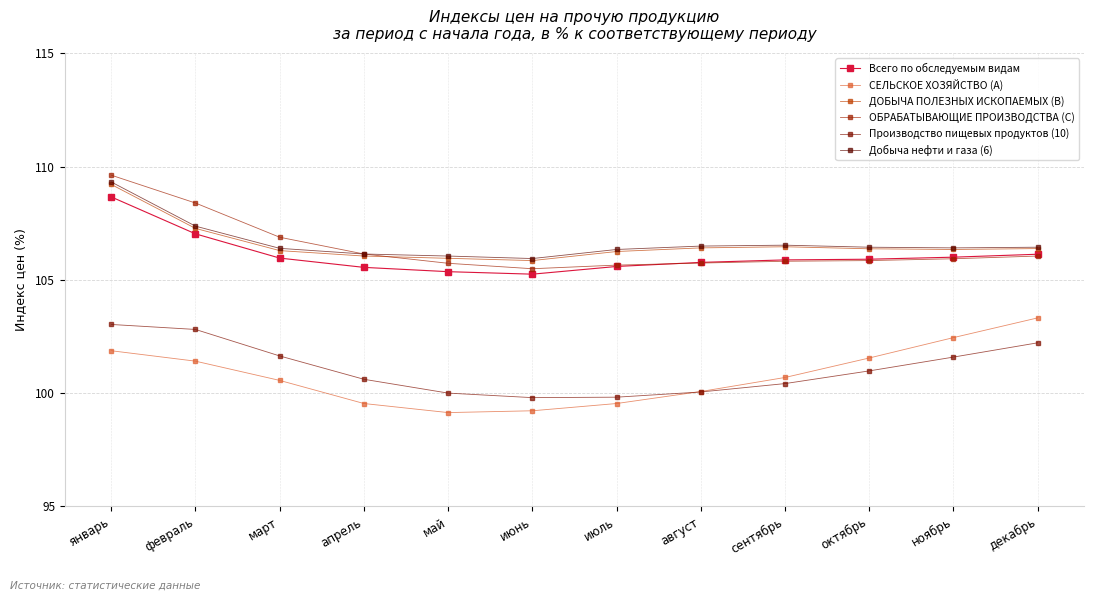

What value does the Производство пищевых продуктов (10) series have at октябрь?

101.0